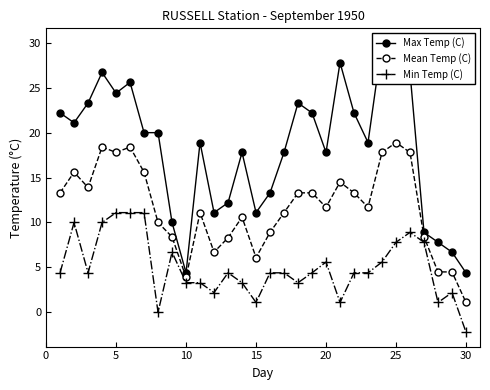

What is the average value of the Max Temp (C) series?

18.2